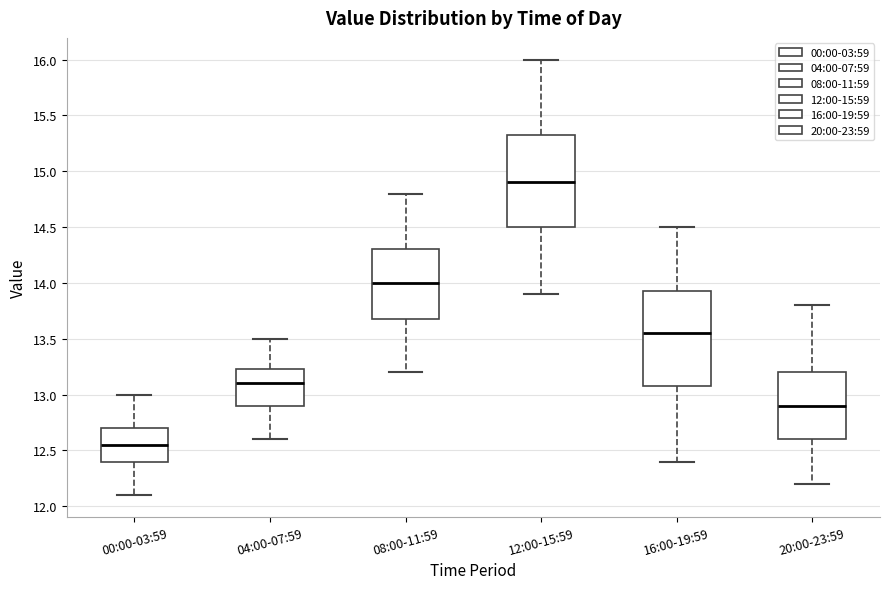

Where does the lower whisker of the box for 12:00-15:59 end on the y-axis? The values are not printed on the chart, so give them approximately, as read against the axis.

13.90